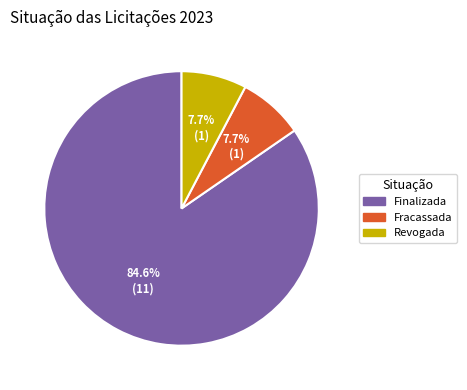

Which has a higher value, Revogada or Finalizada?

Finalizada